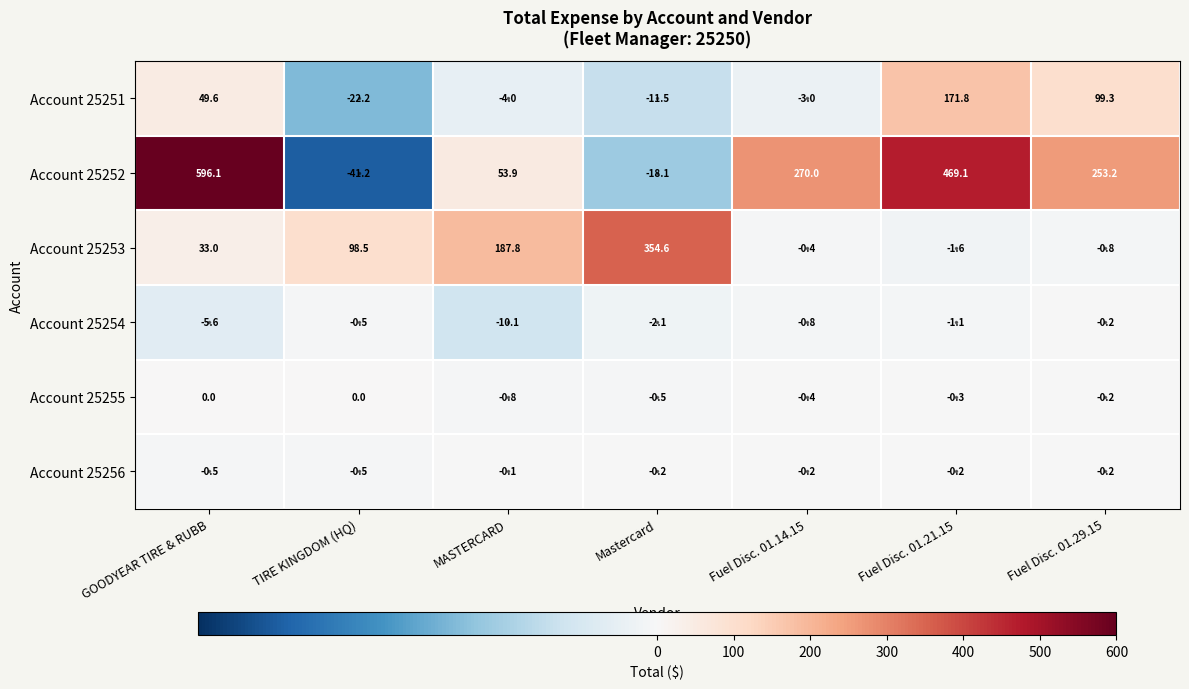

List the series in order of their peak value, highest first.

Account 25252, Account 25253, Account 25251, Account 25255, Account 25256, Account 25254